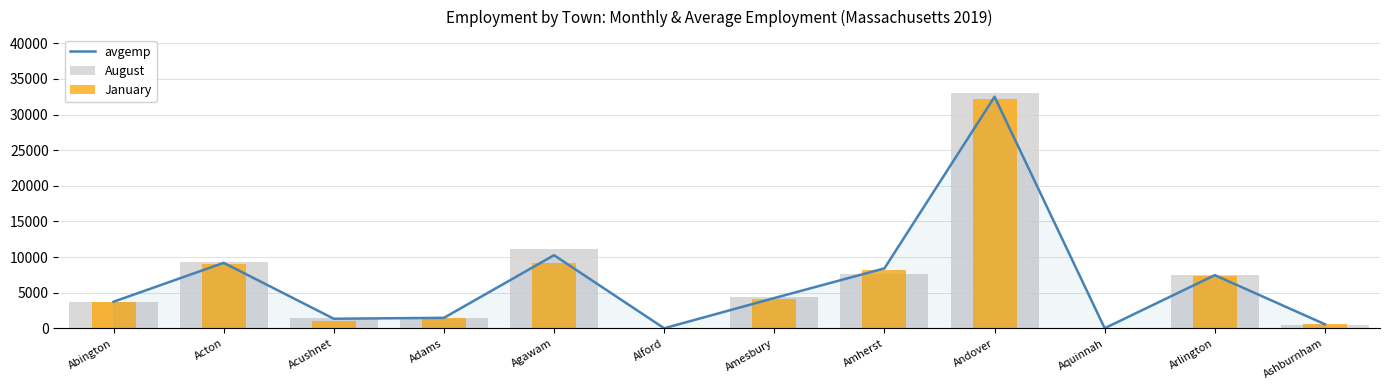

What is the smallest value displayed?

9